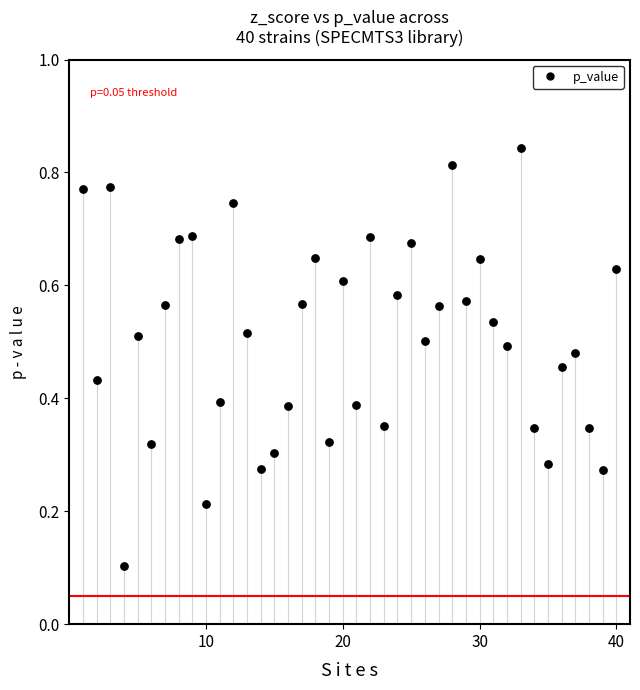

What is the range of X values (max minus min)?

39.0